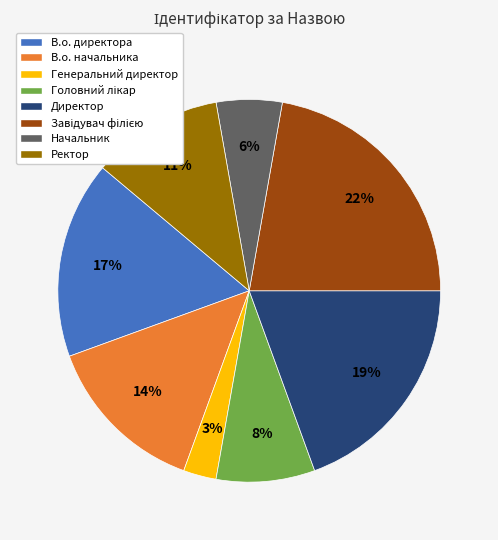

To the nearest percent, what is the average slice percentage?

12%